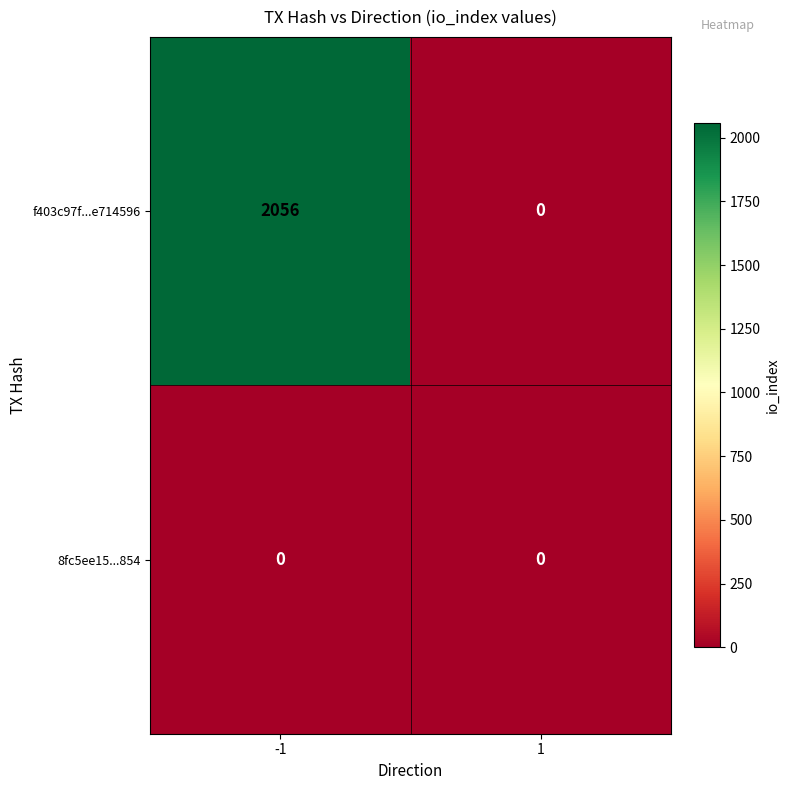

List the labels in order of f403c97f...e714596 value, smallest first.

1, -1